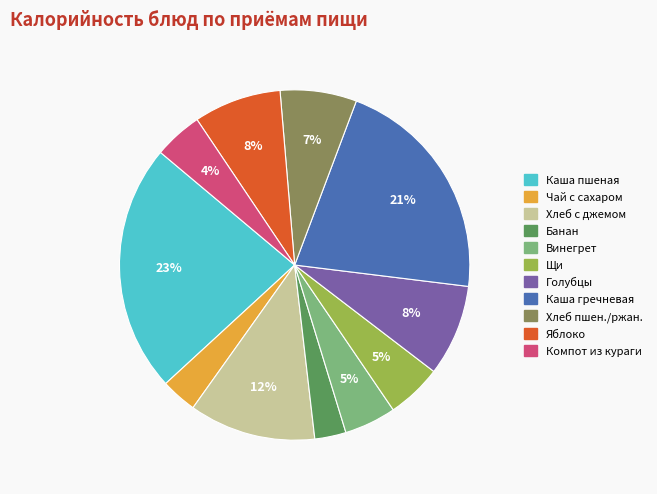

True or false: Яблоко accounts for 1% of the total.

False